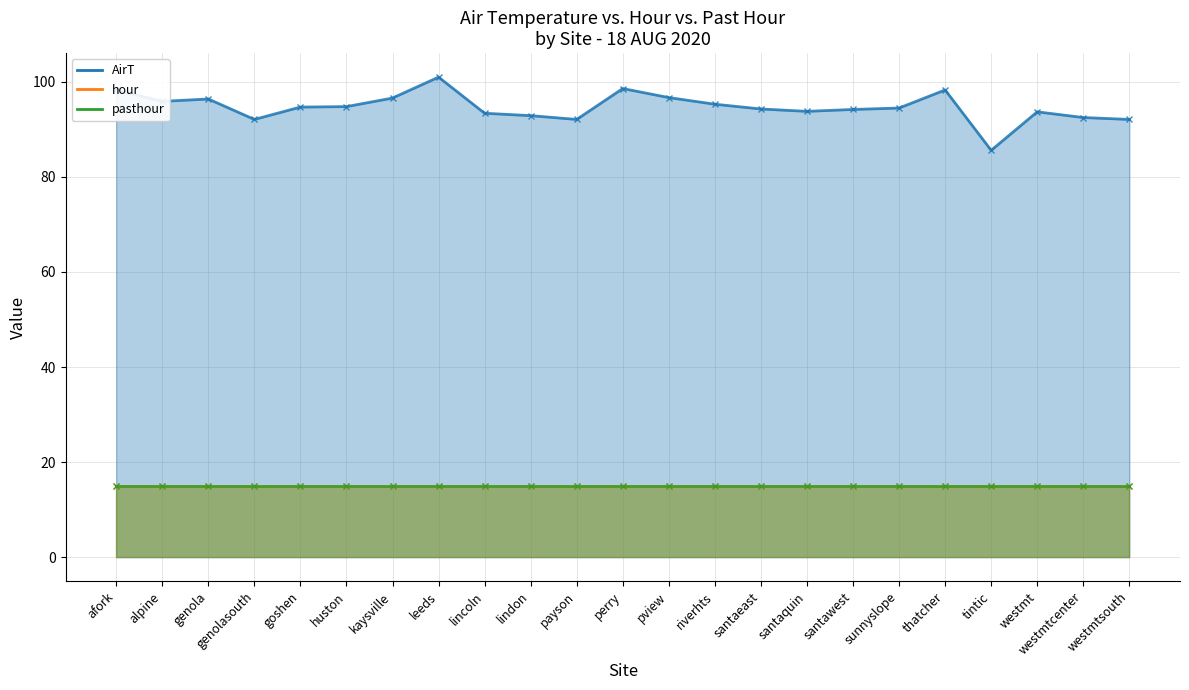

What is the greatest value displayed?

101.0